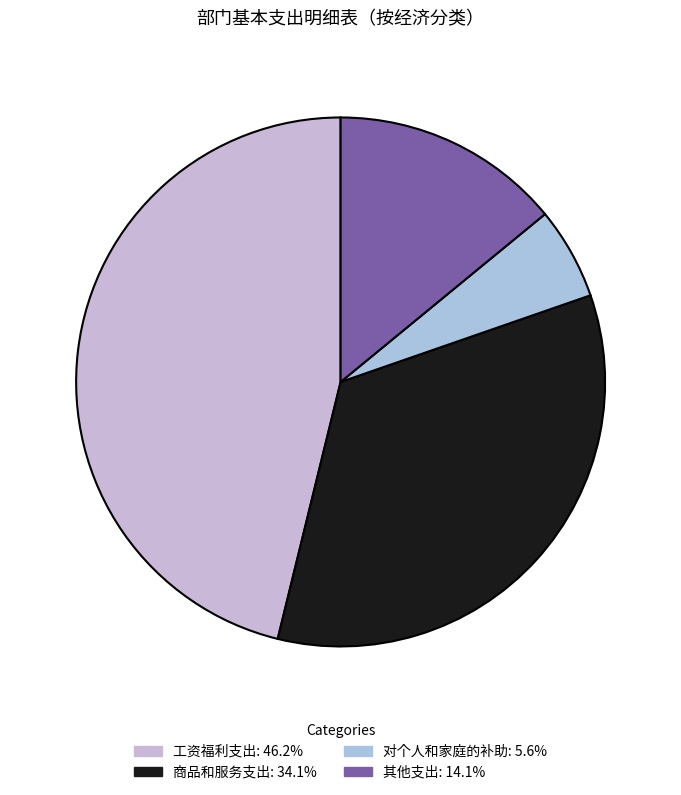

Rank the categories by value from lowest to highest.

对个人和家庭的补助, 其他支出, 商品和服务支出, 工资福利支出